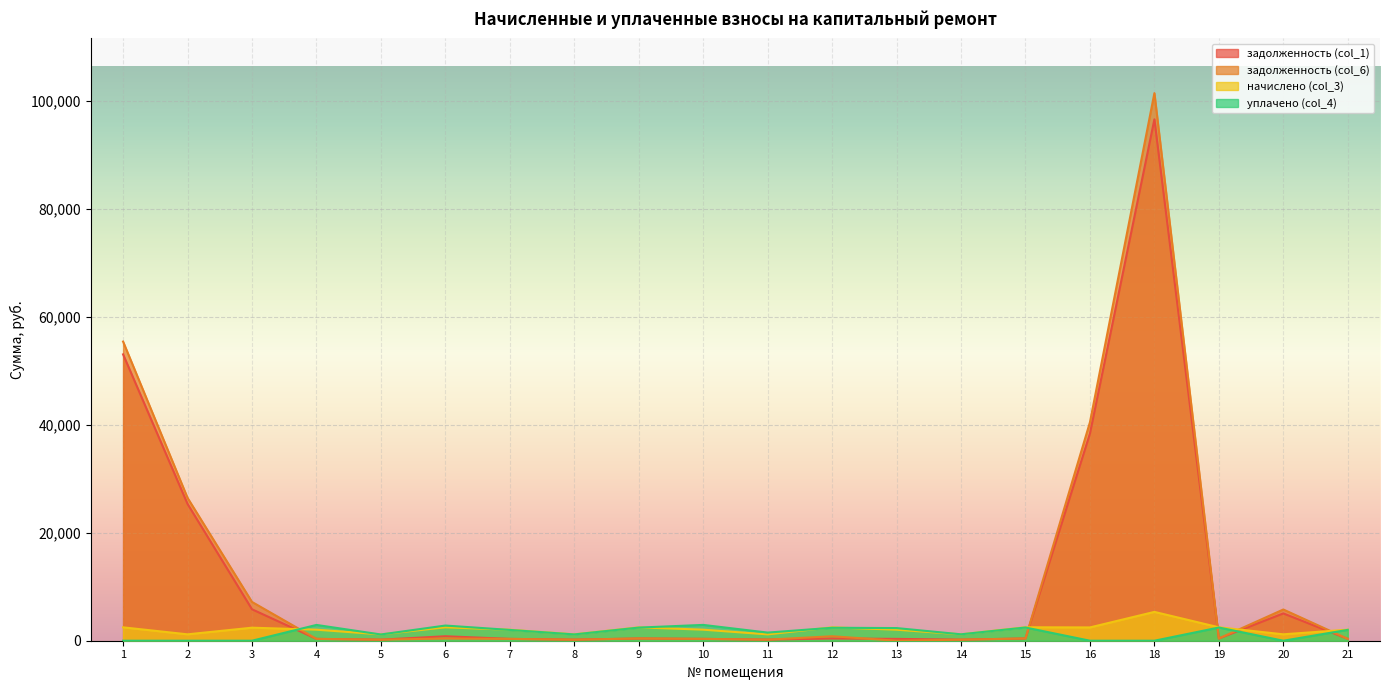

What is the maximum value shown in the chart?

101392.9